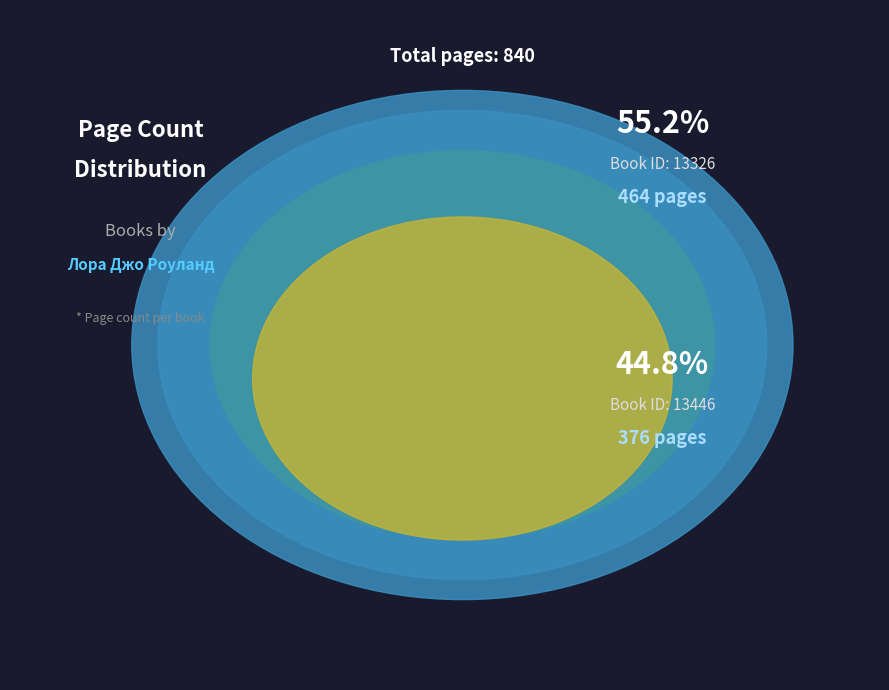

What is the total percentage of 13446 and 13326?

100.0%